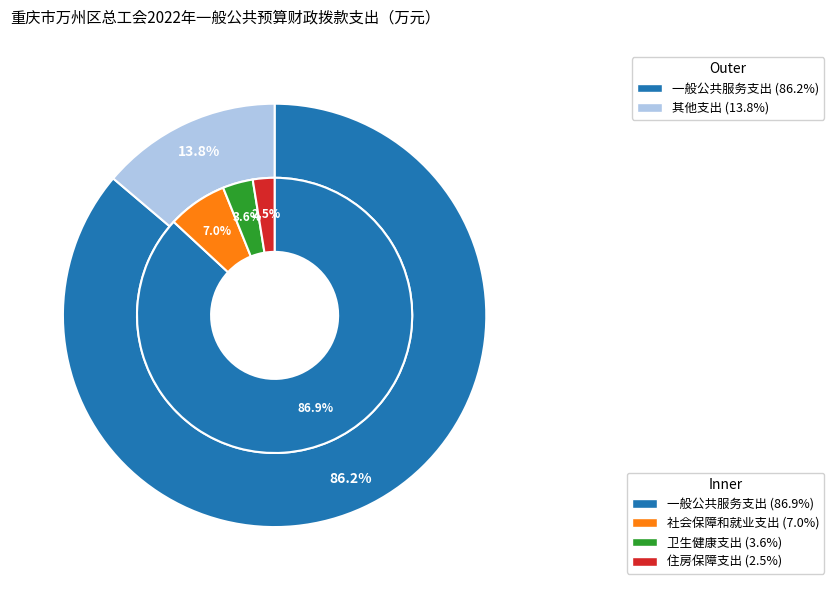

Rank the categories by value from highest to lowest.

一般公共服务支出, 社会保障和就业支出, 卫生健康支出, 住房保障支出